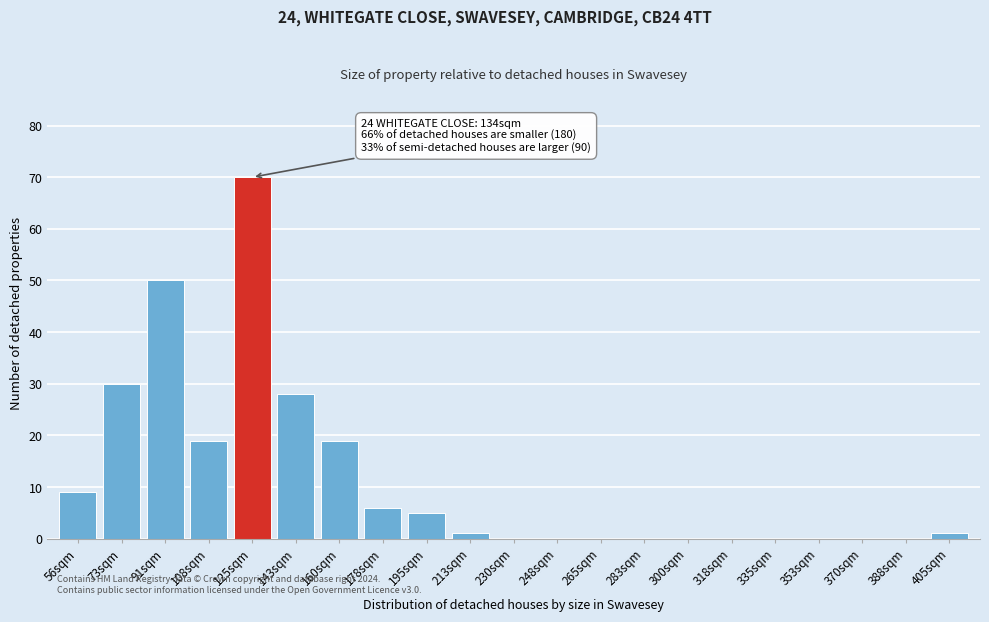

Reading left to right, extract all data points from this chart.

56sqm=9	73sqm=30	91sqm=50	108sqm=19	125sqm=70	143sqm=28	160sqm=19	178sqm=6	195sqm=5	213sqm=1	230sqm=0	248sqm=0	265sqm=0	283sqm=0	300sqm=0	318sqm=0	335sqm=0	353sqm=0	370sqm=0	388sqm=0	405sqm=1